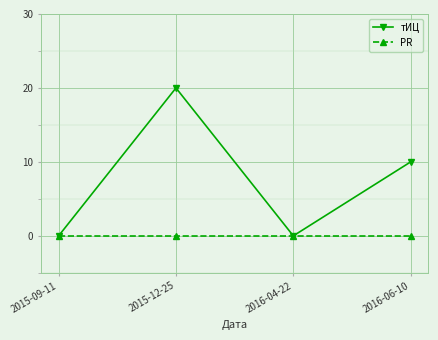

What is the greatest value displayed?

20